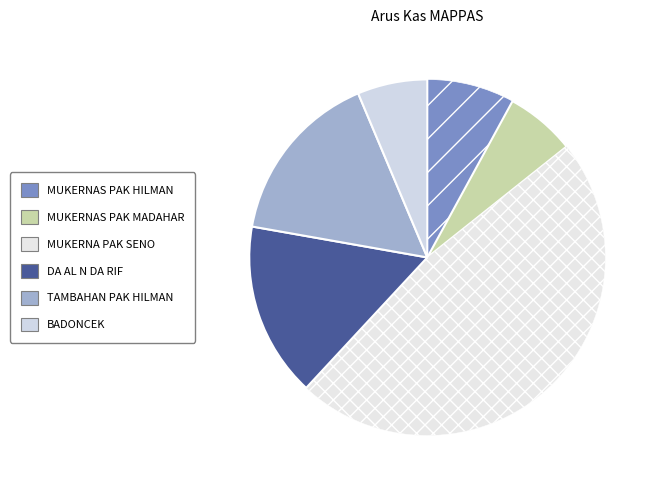

How many segments does this pie chart have?

6